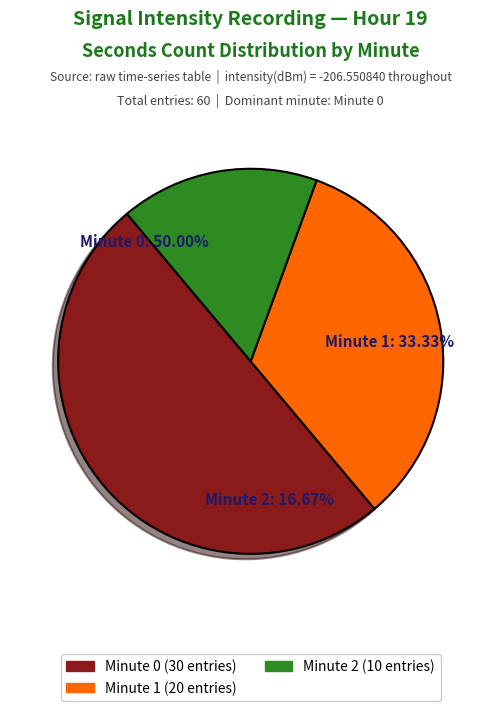

How many segments does this pie chart have?

3